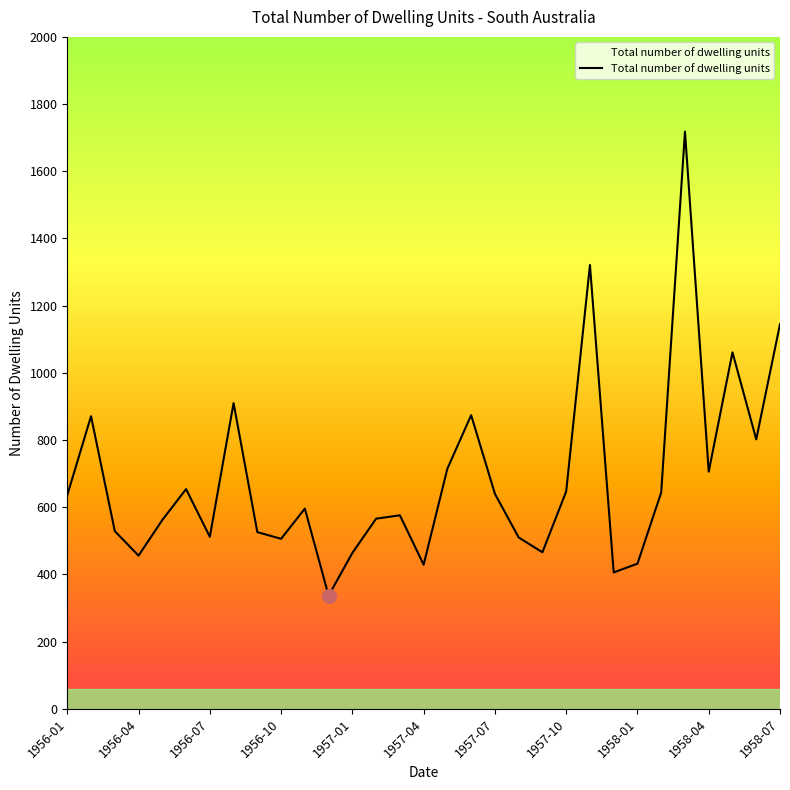

What is the minimum value shown in the chart?

337